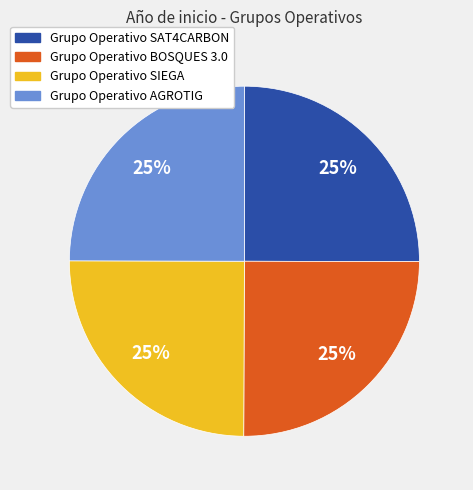

How many slices are in this pie chart?

4